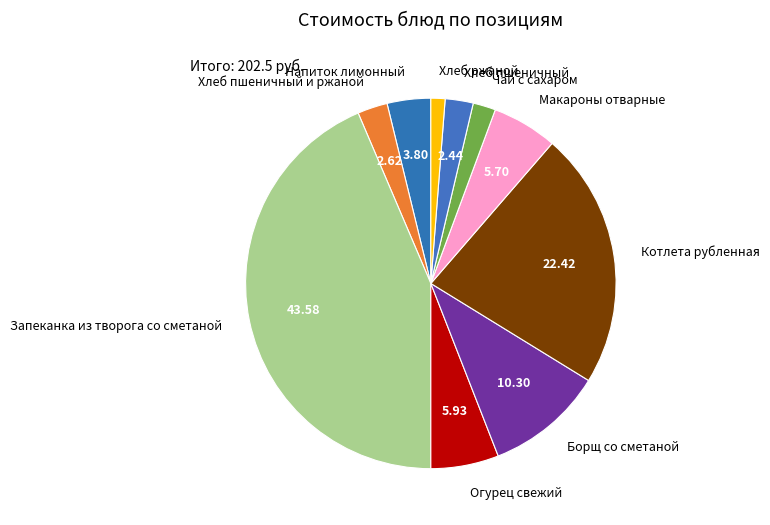

How many segments does this pie chart have?

10